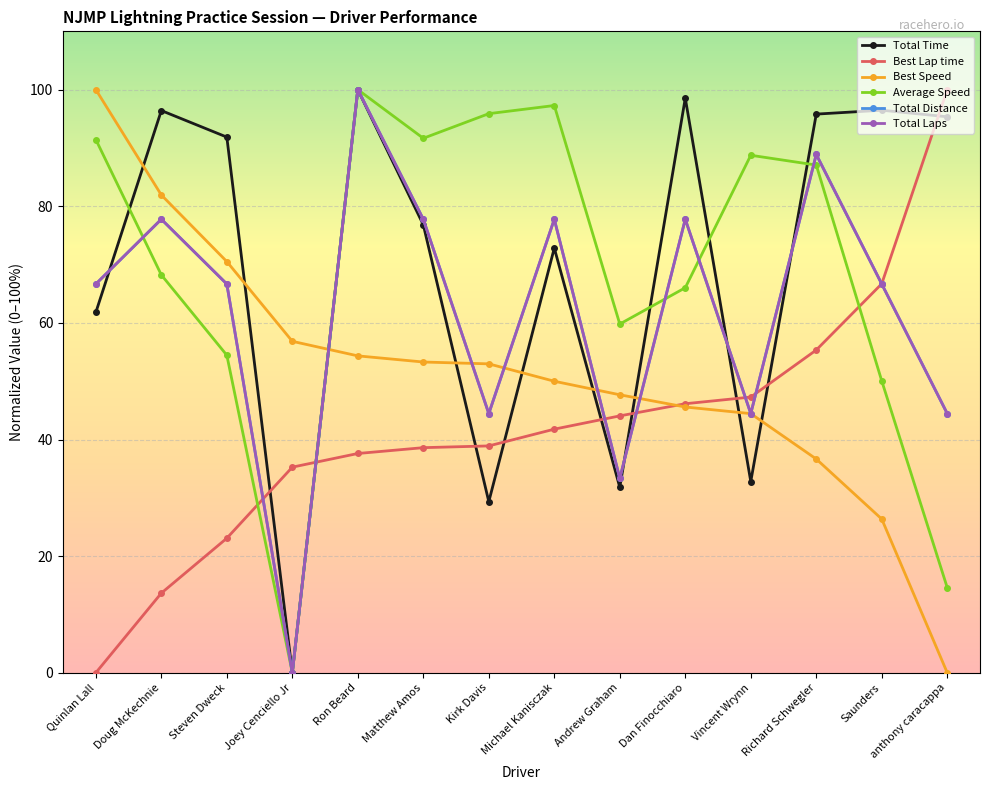

True or false: Total Time has a value of 32.8 at Vincent Wrynn.

True